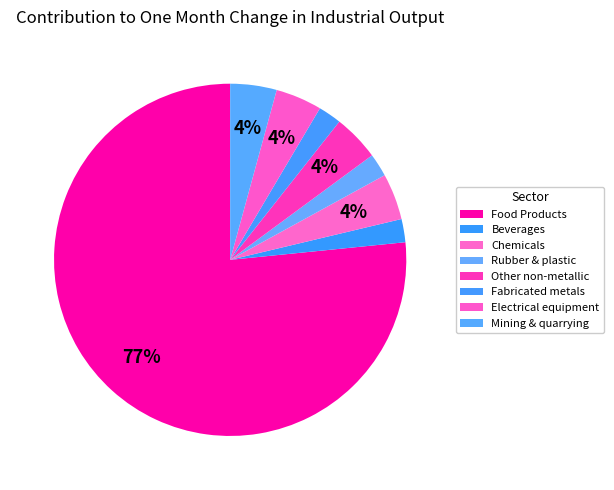

To the nearest percent, what percentage of the pie is Beverages?

2%